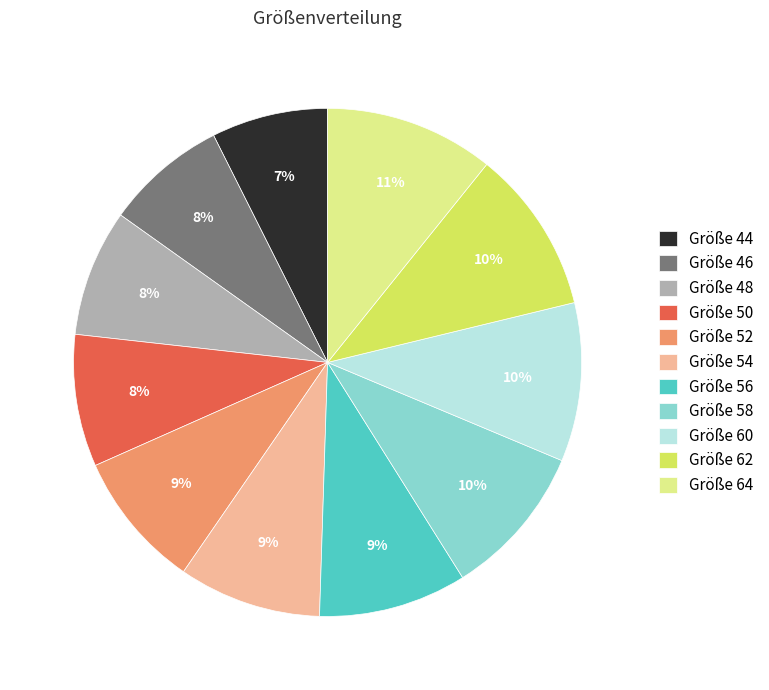

Is it true that Größe 52 is 9% of the pie?

True